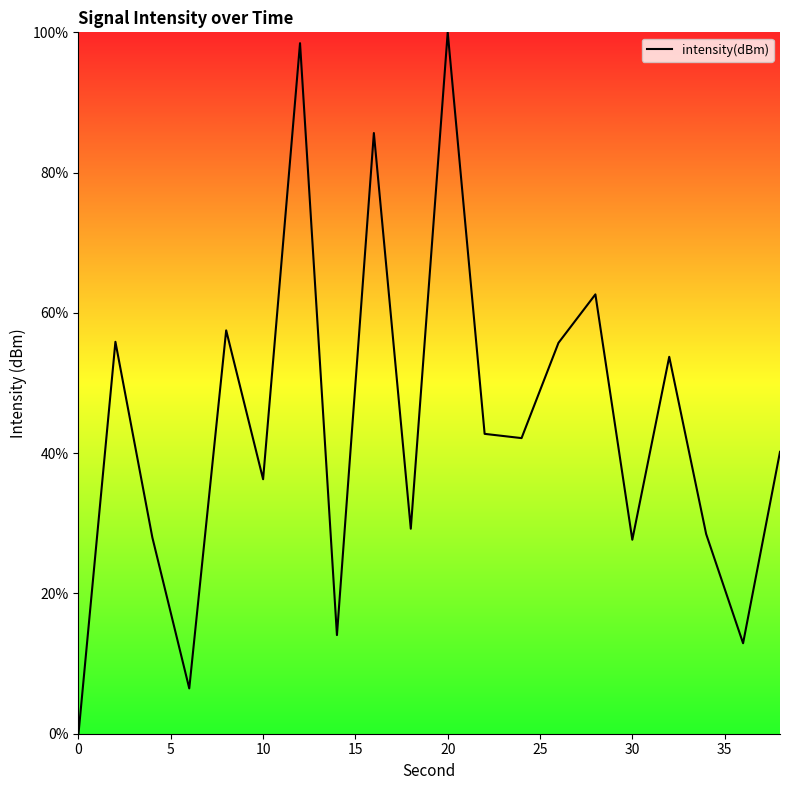

What is the difference between the maximum and minimum values?

100.0